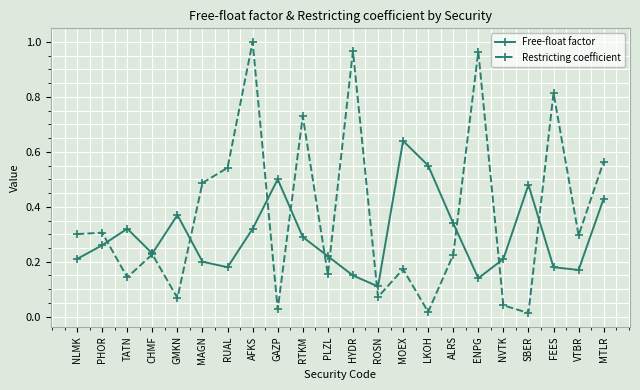

At which category does Free-float factor reach its first local peak?

TATN